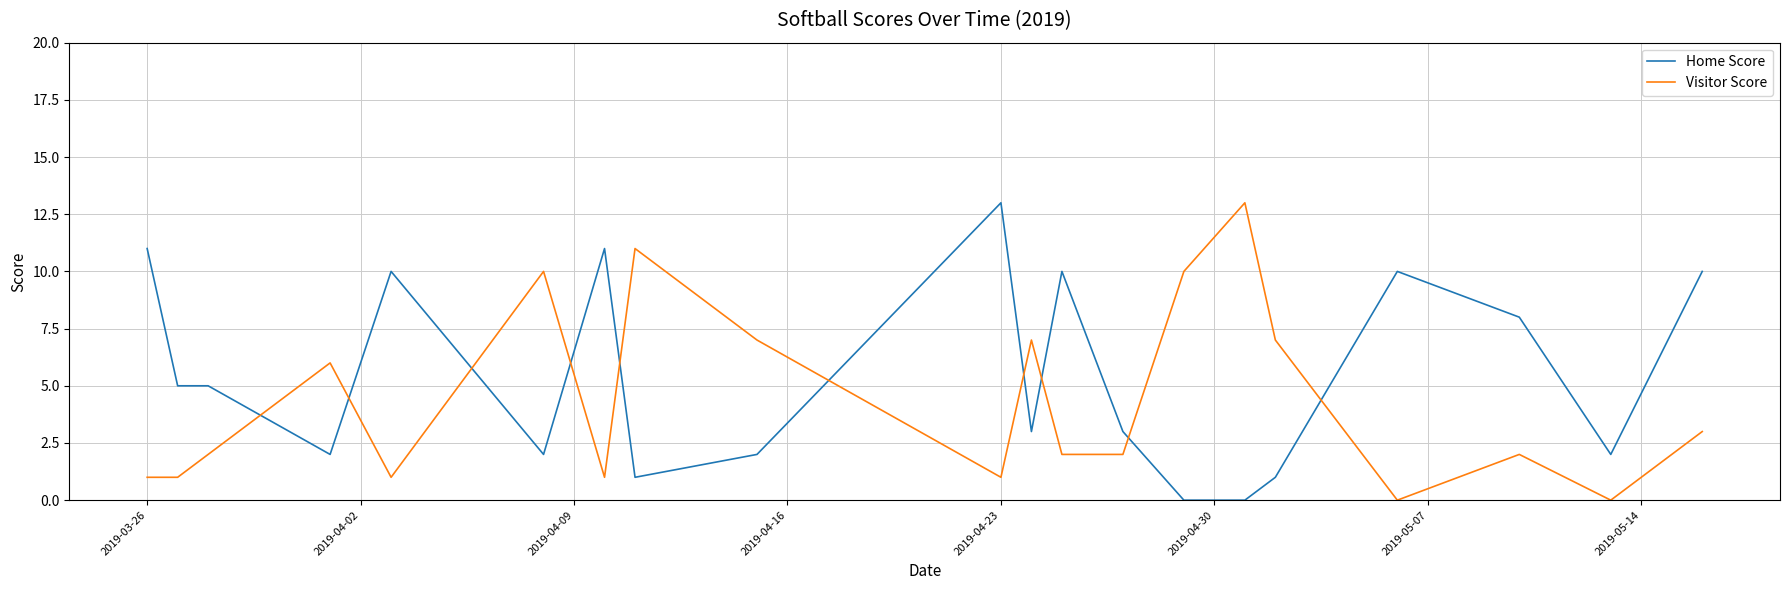

Which series ends up on top after the final intersection of Visitor Score and Home Score?

Home Score